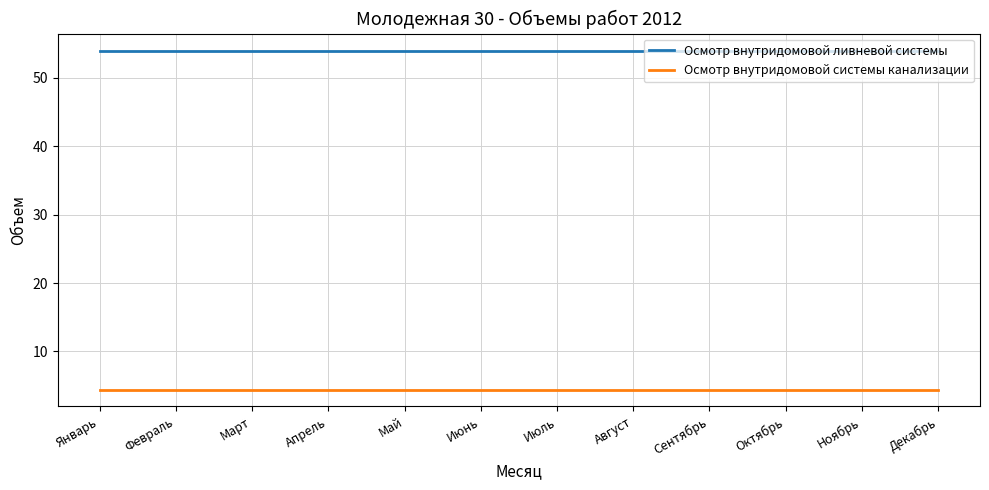

What is the smallest value displayed?

4.4